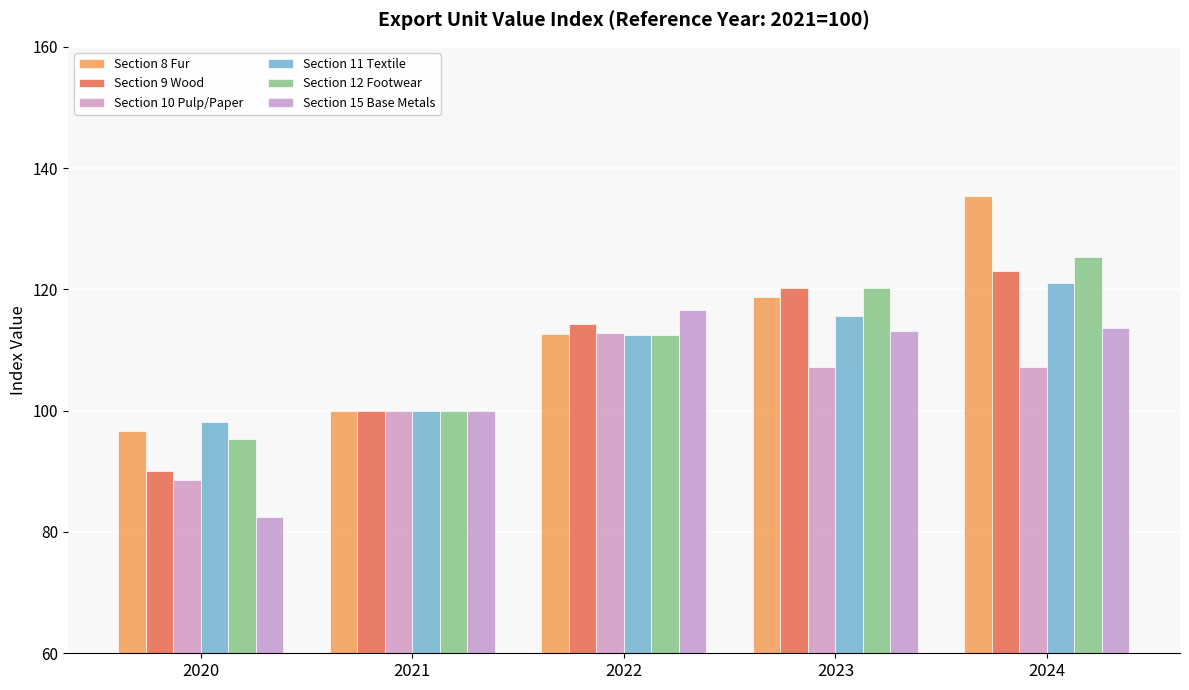

Reading left to right, list all the values displayed in this chart.

Section 8 Fur: 2020=96.6	2021=100.0	2022=112.6	2023=118.8	2024=135.4
Section 9 Wood: 2020=90.0	2021=100.0	2022=114.2	2023=120.3	2024=123.0
Section 10 Pulp/Paper: 2020=88.6	2021=100.0	2022=112.8	2023=107.2	2024=107.2
Section 11 Textile: 2020=98.1	2021=100.0	2022=112.4	2023=115.6	2024=121.0
Section 12 Footwear: 2020=95.3	2021=100.0	2022=112.6	2023=120.2	2024=125.3
Section 15 Base Metals: 2020=82.4	2021=100.0	2022=116.5	2023=113.2	2024=113.6